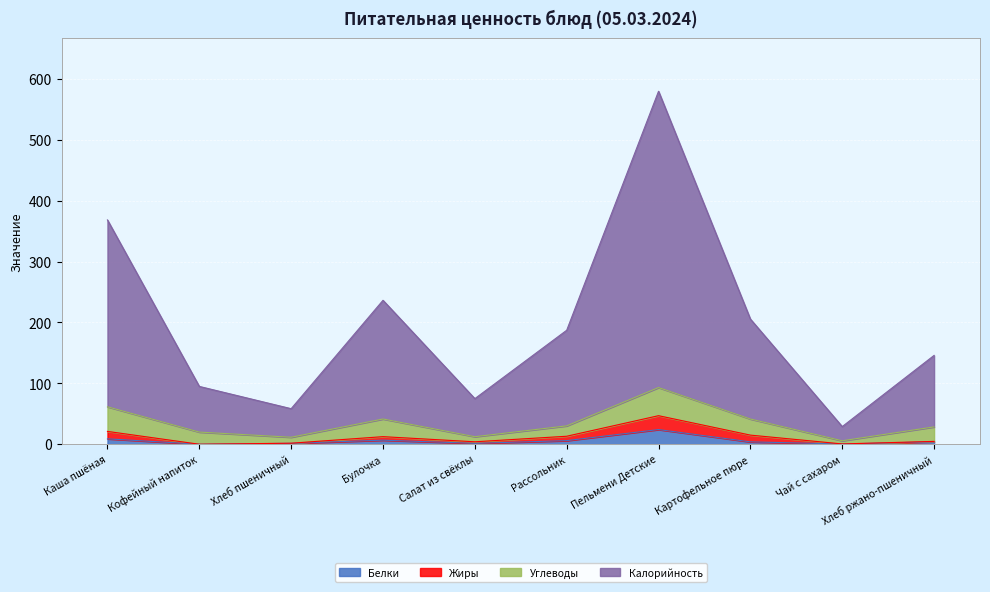

What is the label of the 1st point from the right?

Хлеб ржано-пшеничный